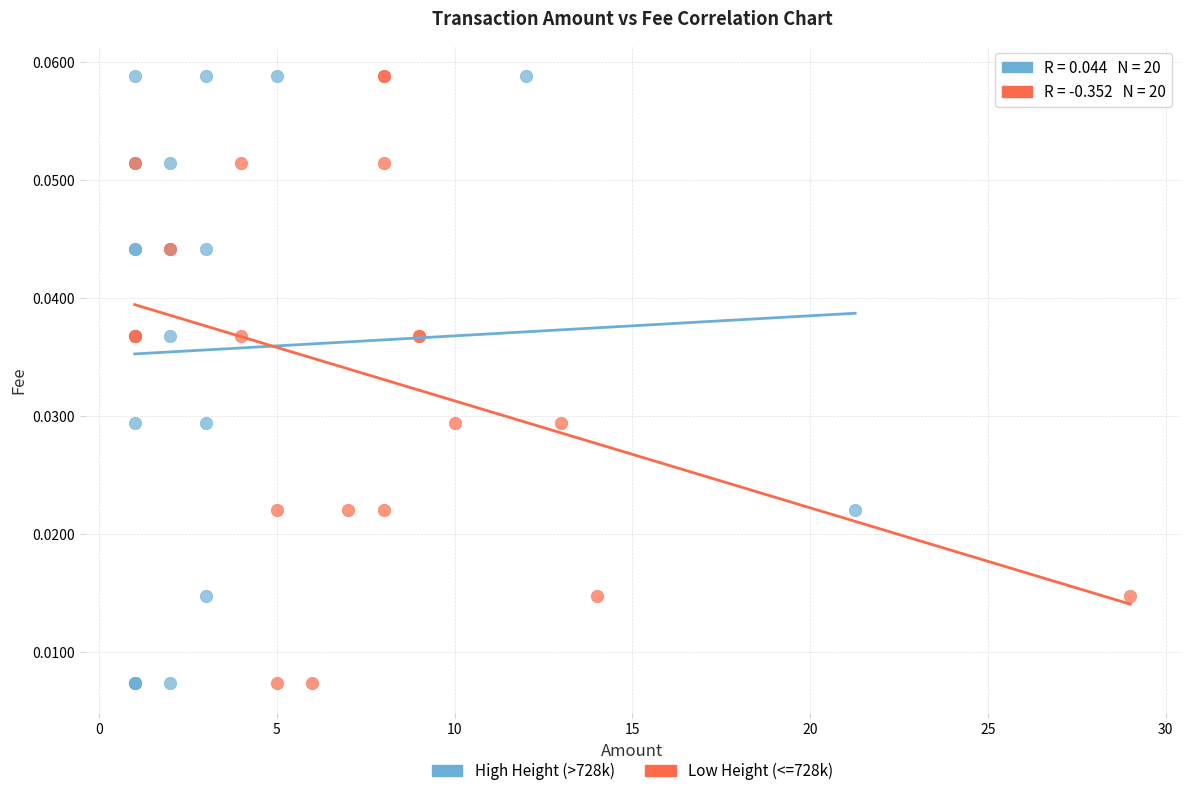

What are all the series names shown in the legend?

High Height (>728k), Low Height (<=728k)